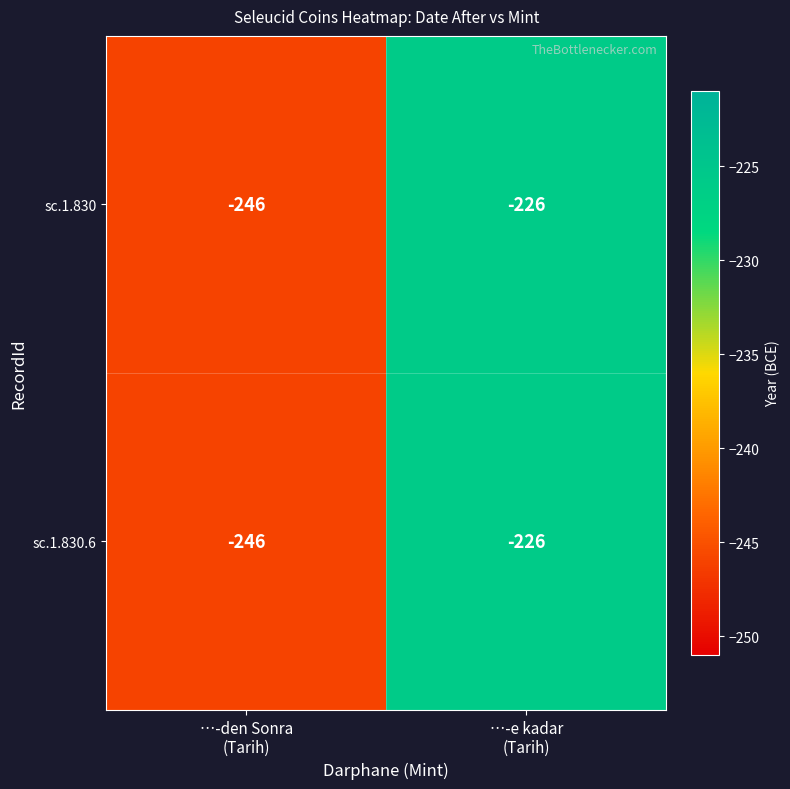

What is the lowest value of the sc.1.830.6 series?

-246